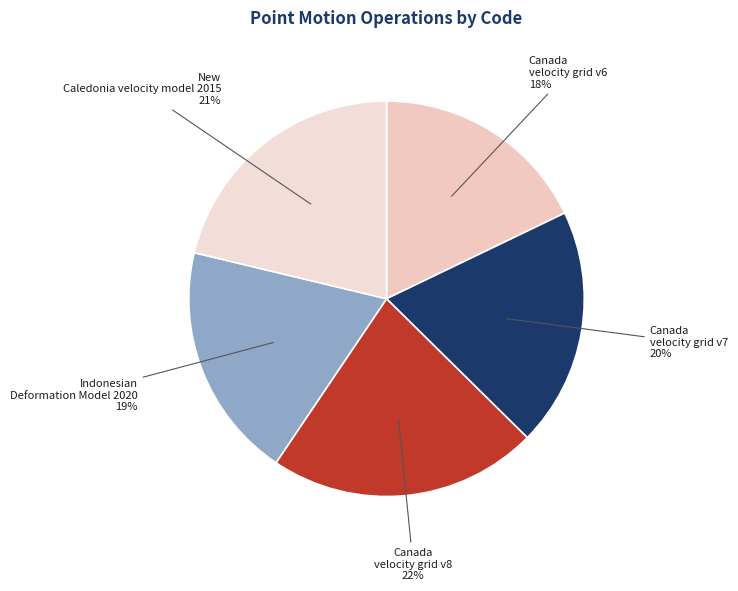

To the nearest percent, what portion does Canada velocity grid v8 represent?

22%